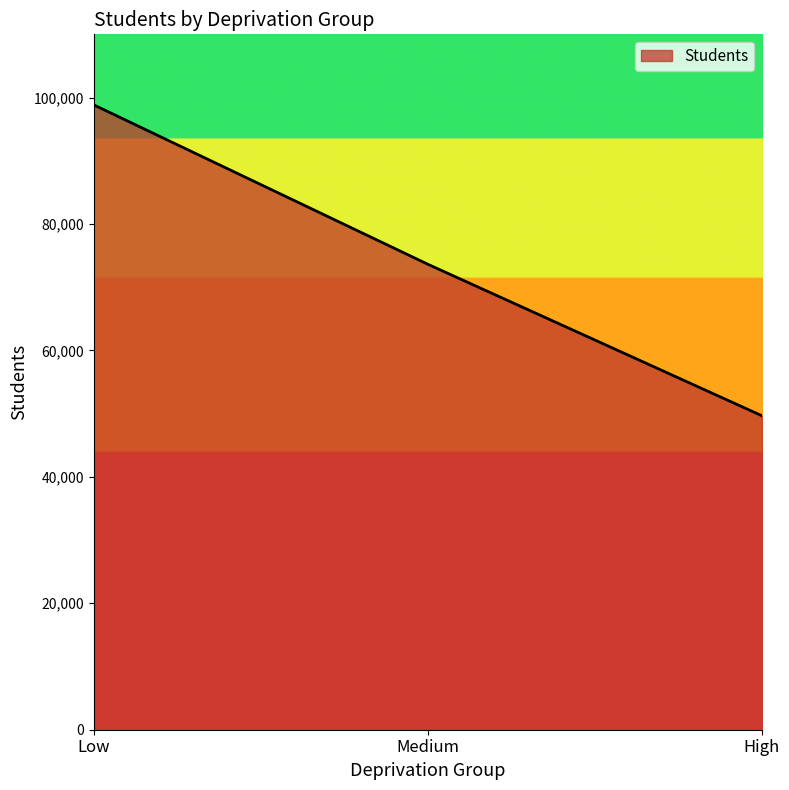

List the labels in order of value, largest first.

Low, Medium, High